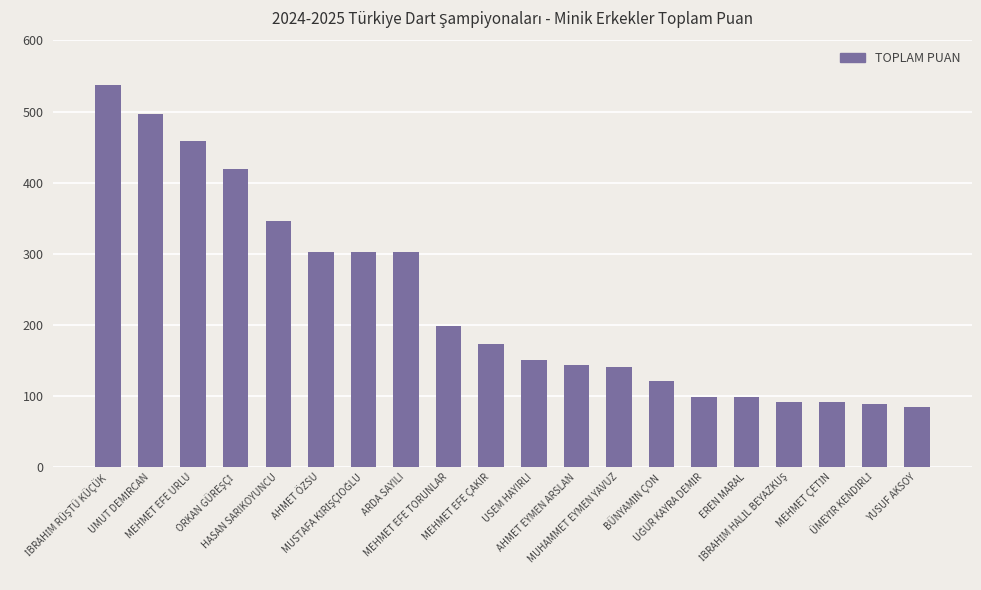

What is the minimum value shown in the chart?

84